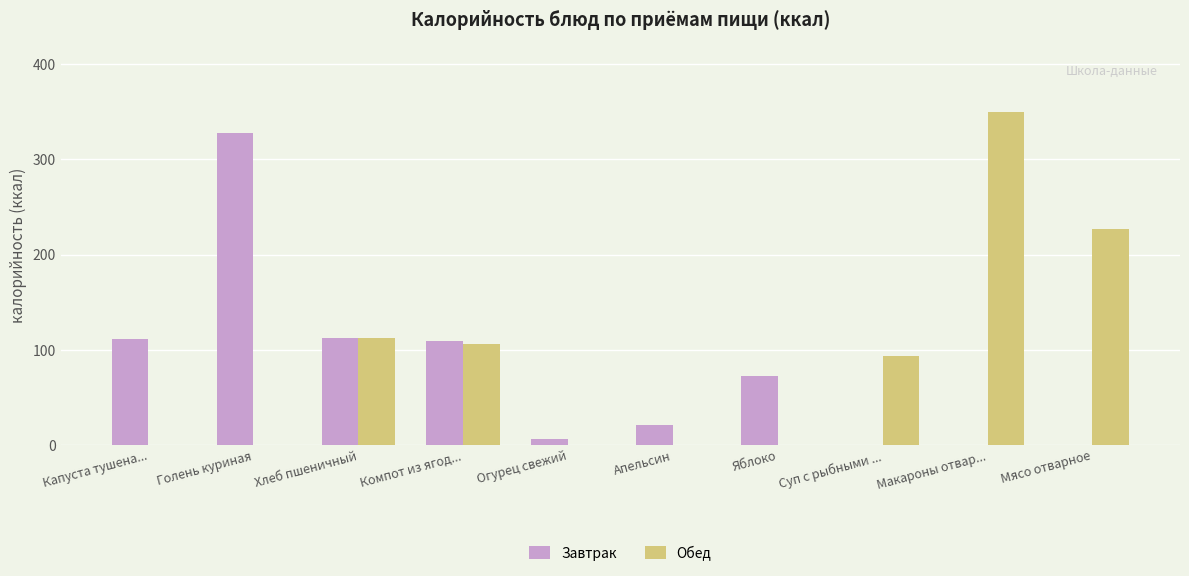

At which category is the sum across all series the highest?

Макароны отвар...